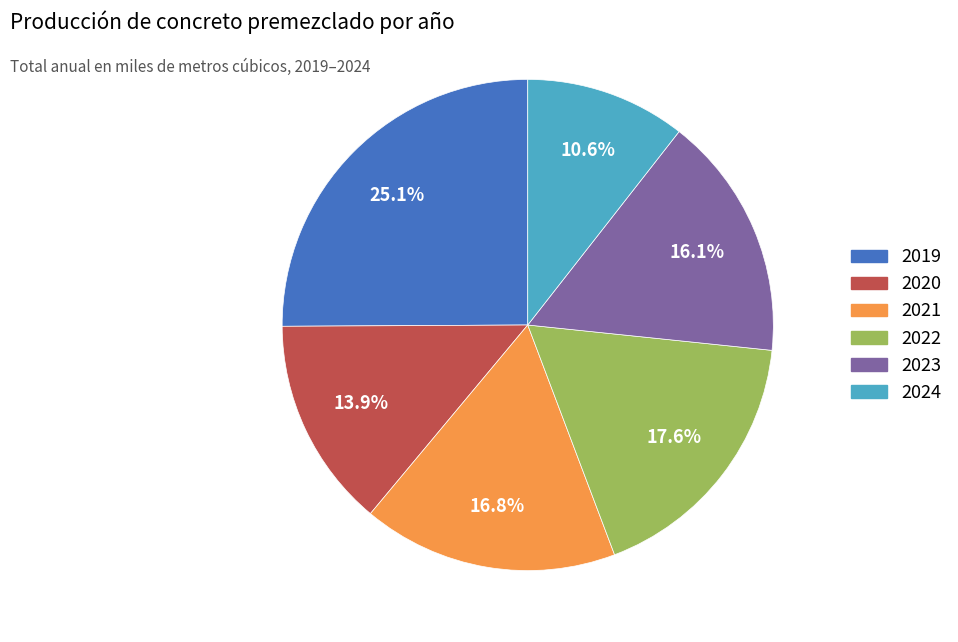

Combined, do 2024 and 2020 account for over 50%?

No